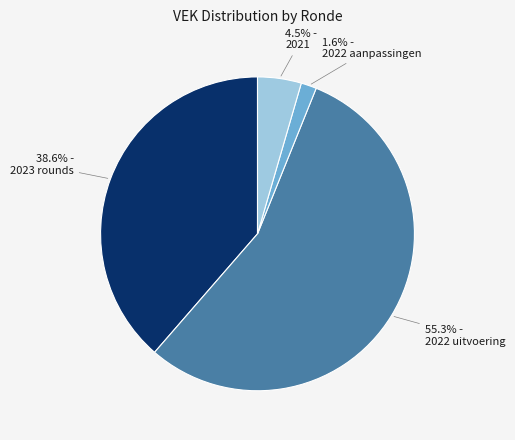

The 2022 uitvoering slice represents 69% of the pie. True or false?

False